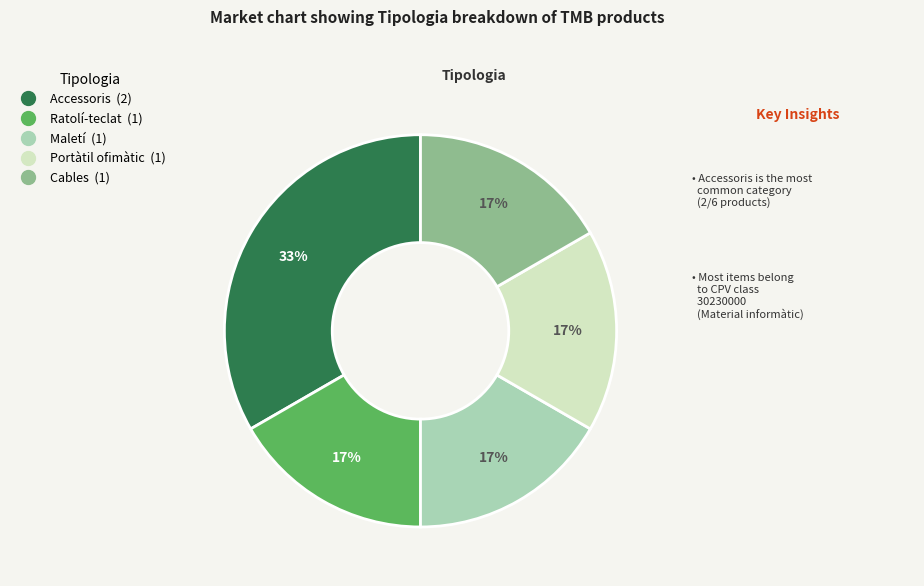

To the nearest percent, what is the average slice percentage?

20%